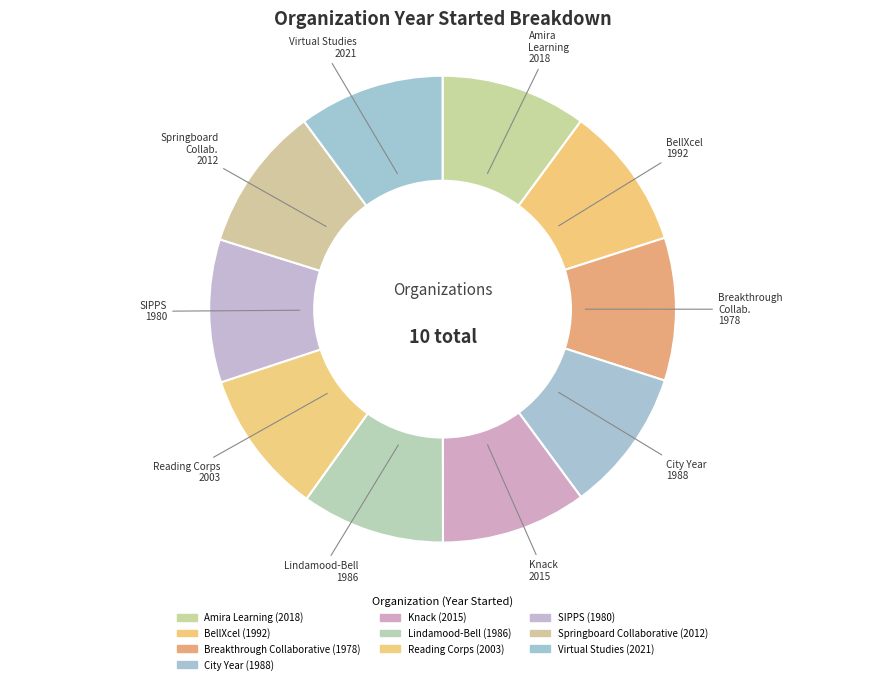

How many segments does this pie chart have?

10